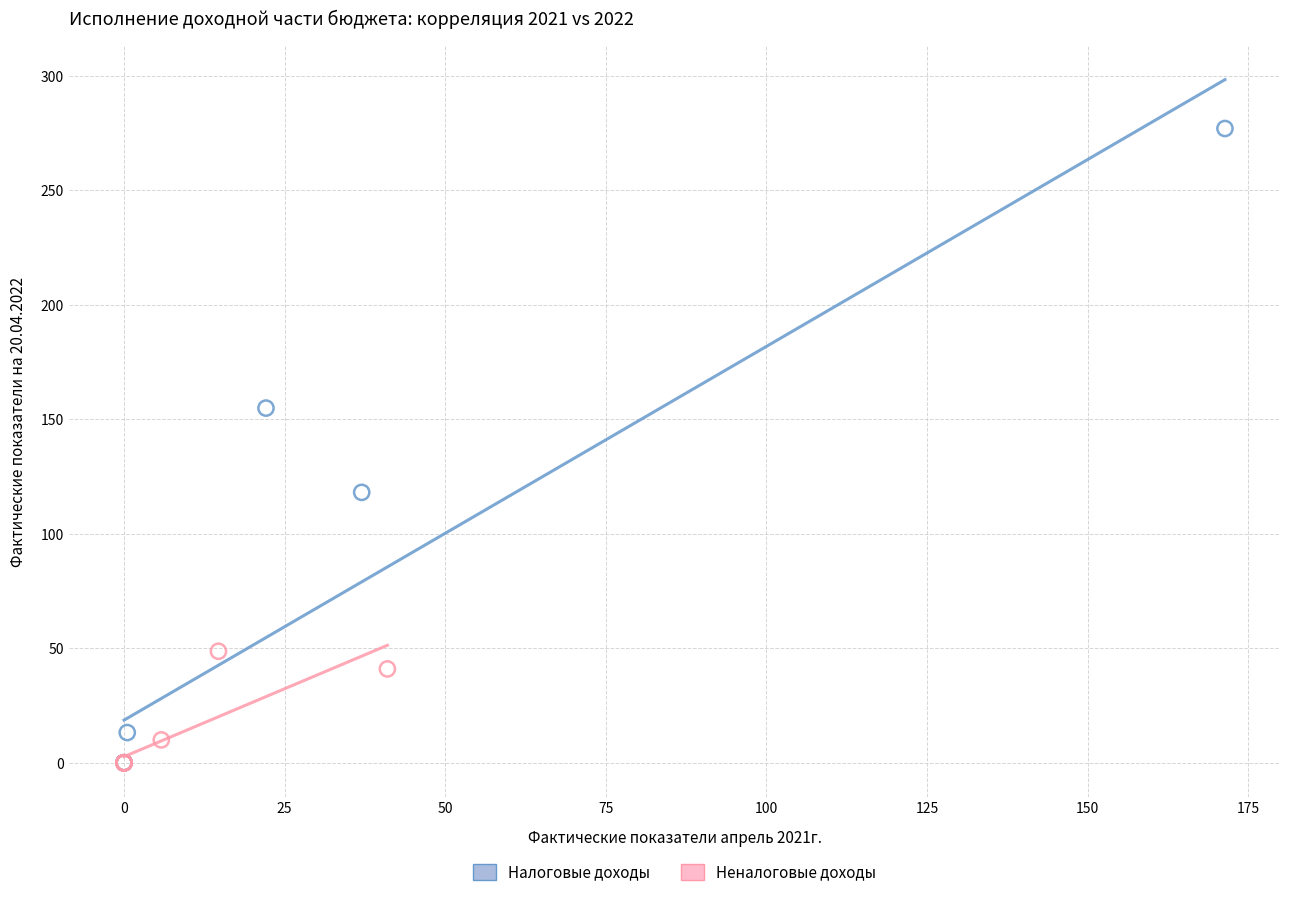

Which series has the largest Y range (max minus min)?

Налоговые доходы